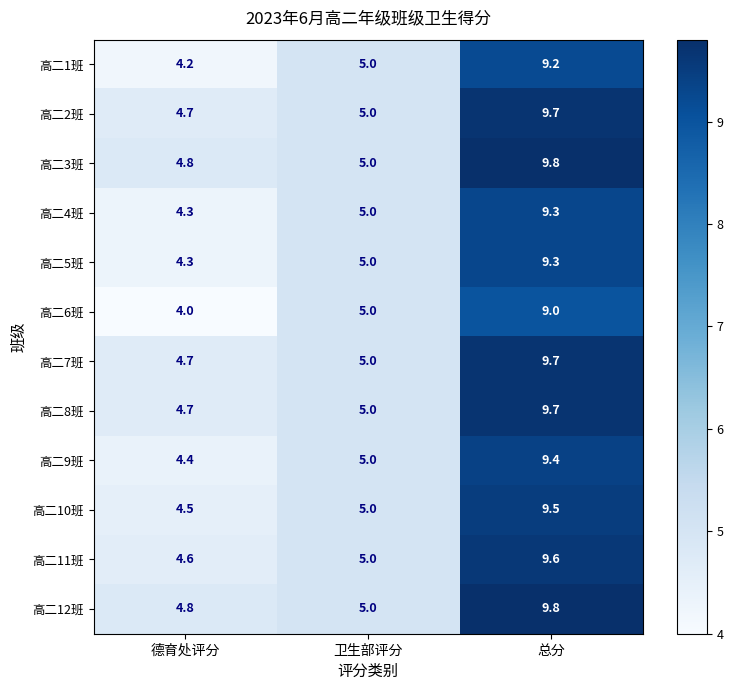

What is the average value of the 高二2班 series?

6.5